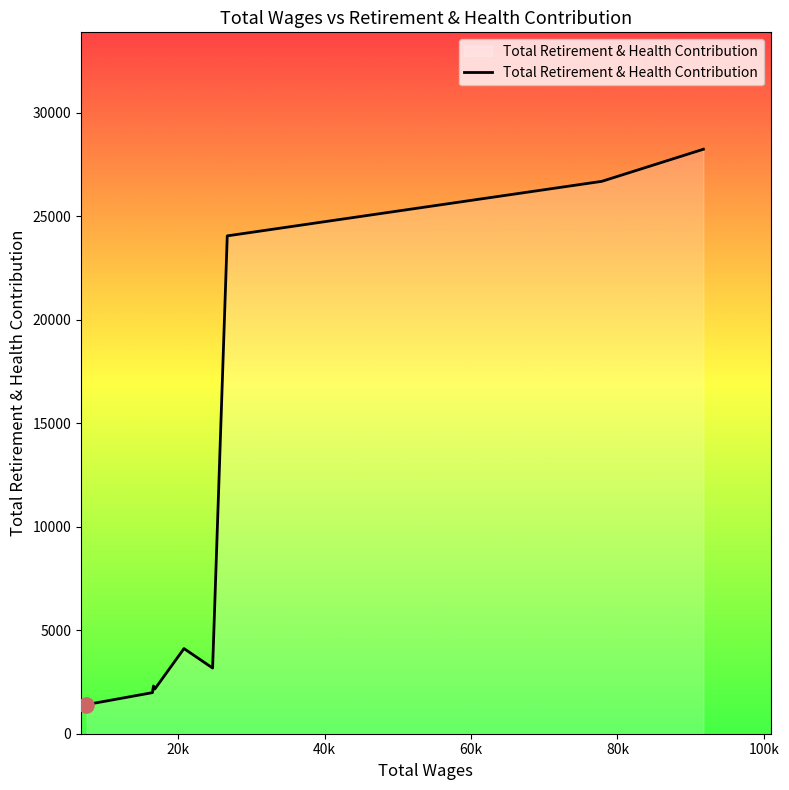

What is the difference between the maximum and minimum values?

26821